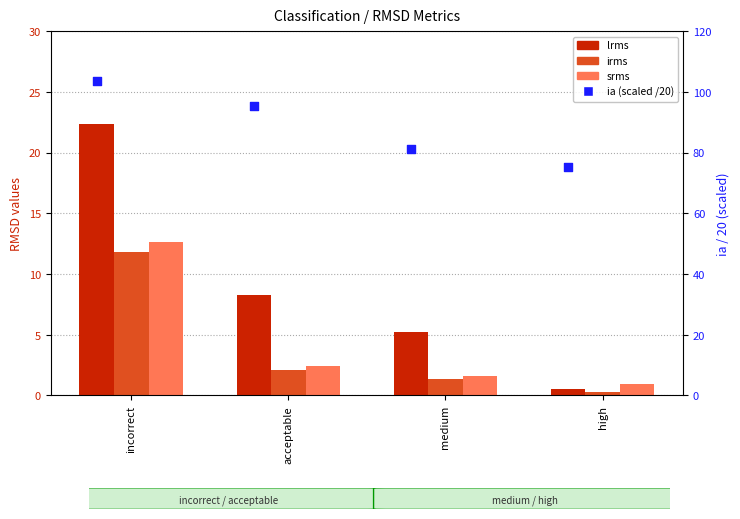

Which series has the largest total across all categories?

ia (scaled)